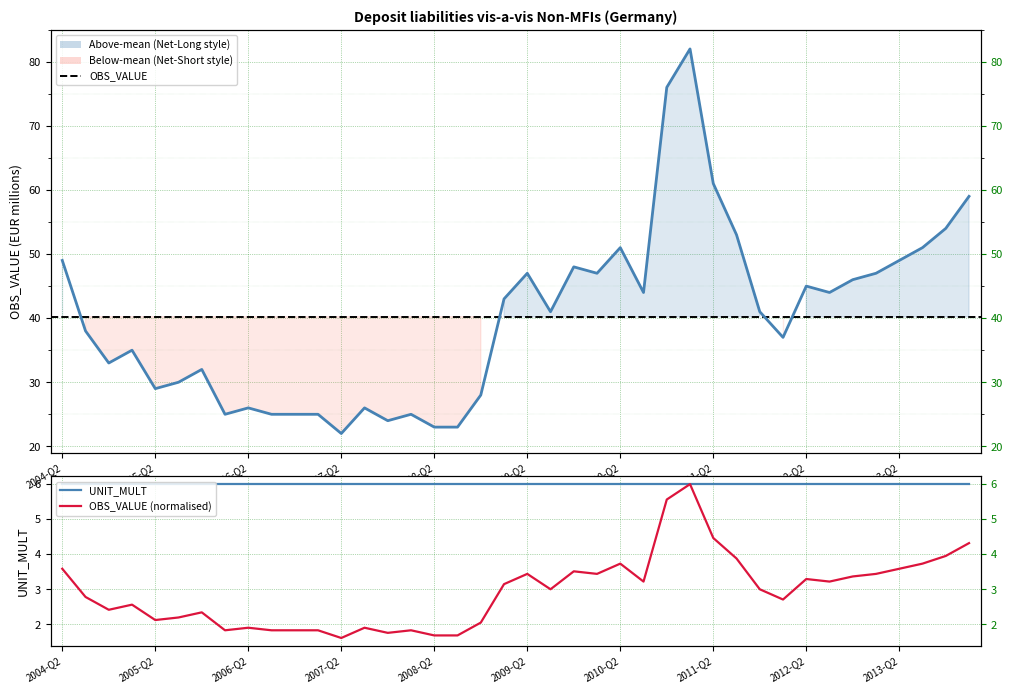

Does the chart display data point markers on the line(s)?

No